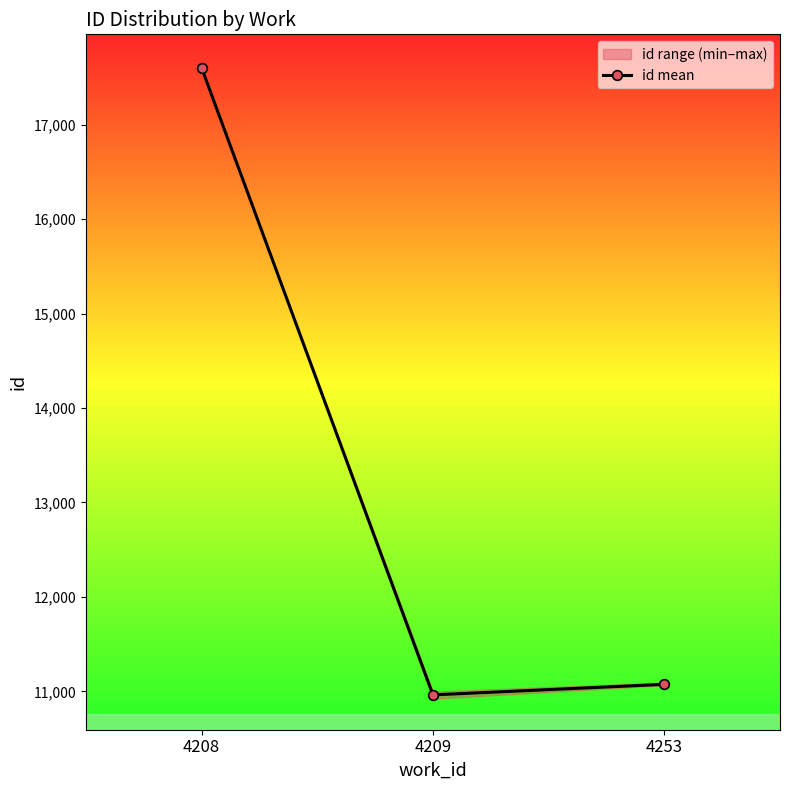

Between 4253 and 4208, which is larger?

4208